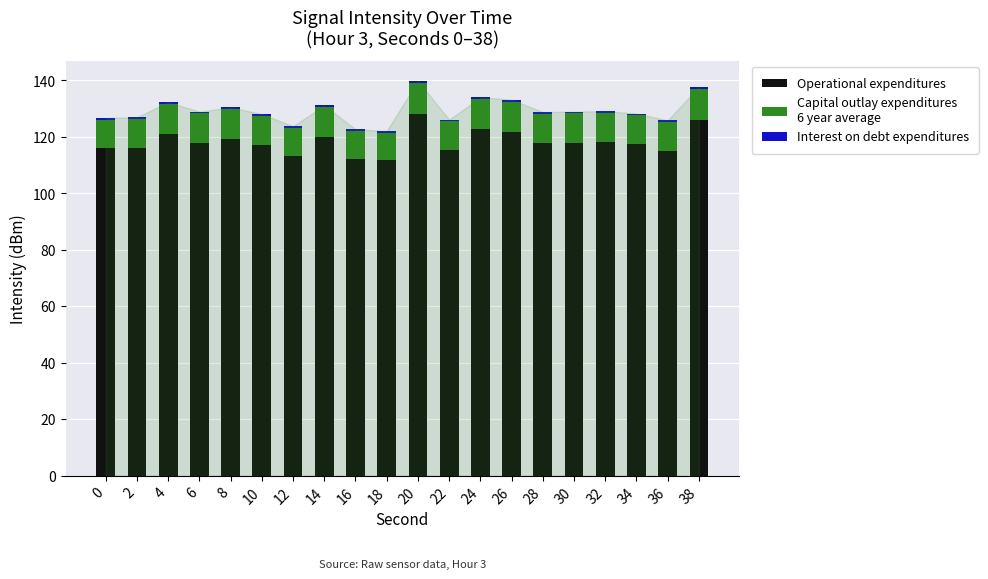

How many series are shown in this chart?

3